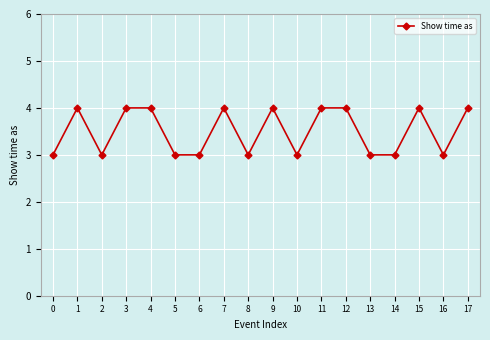

How many distinct data groups are displayed?

1